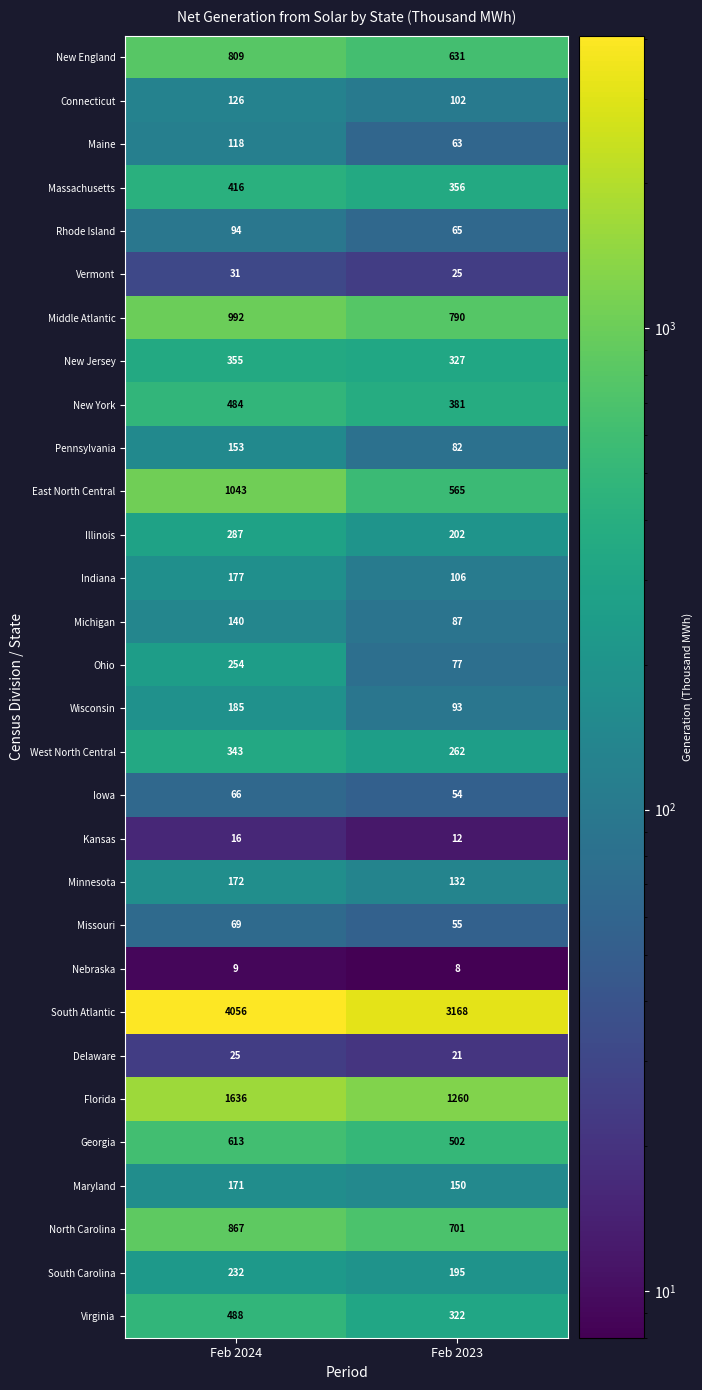

The Middle Atlantic series shows 992 at Feb 2024. True or false?

True